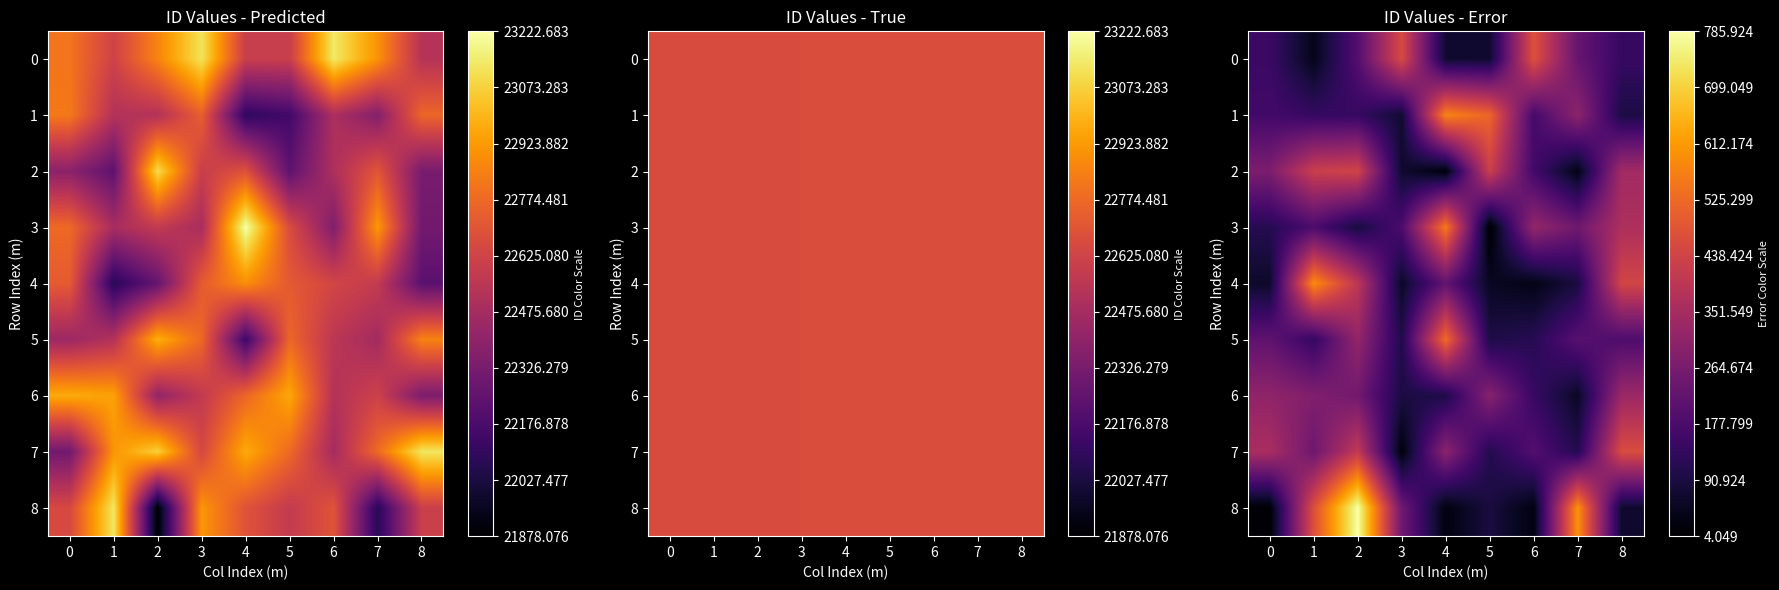

Rank the series by their maximum value, from highest to lowest.

row_8, row_4, row_1, row_3, row_5, row_0, row_7, row_2, row_6